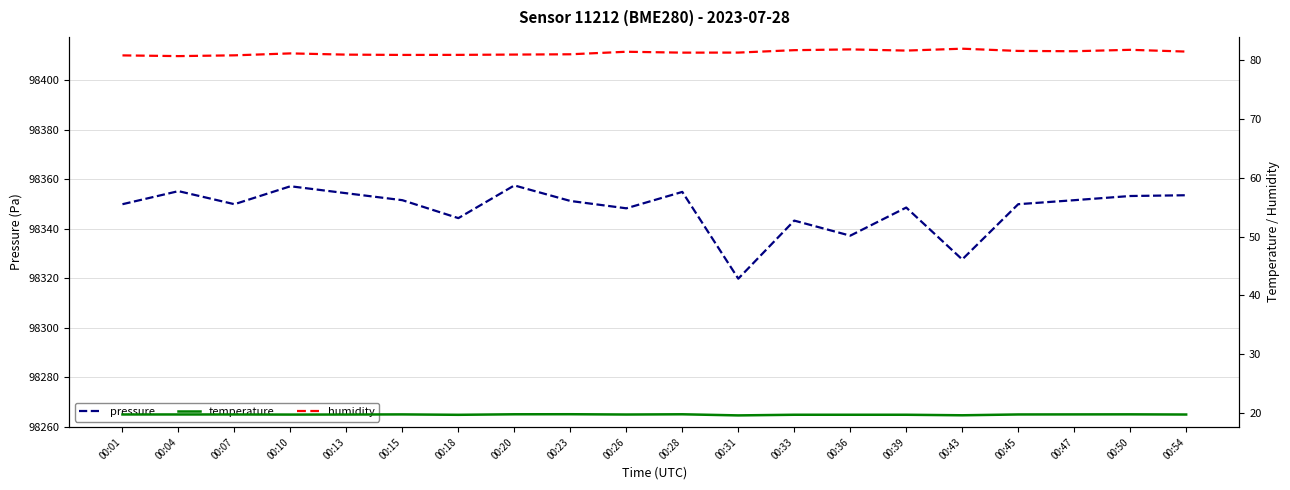

True or false: humidity and pressure cross at least once.

False